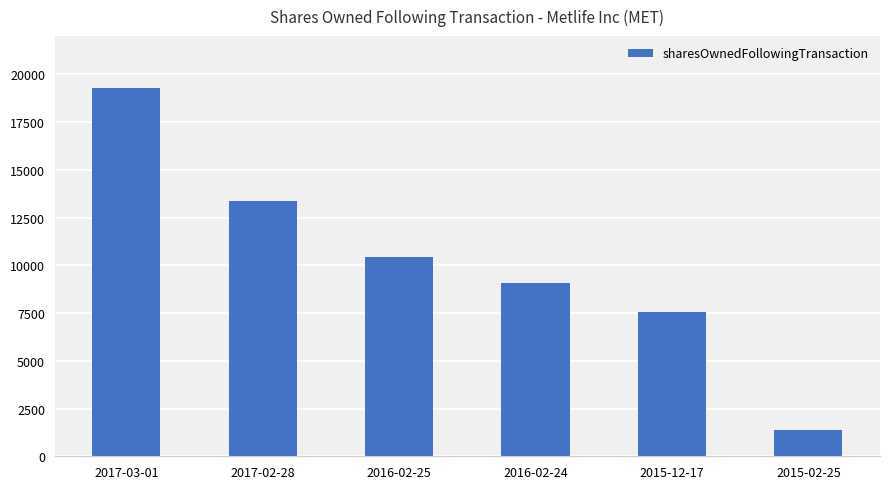

Which has a higher value, 2016-02-24 or 2016-02-25?

2016-02-25